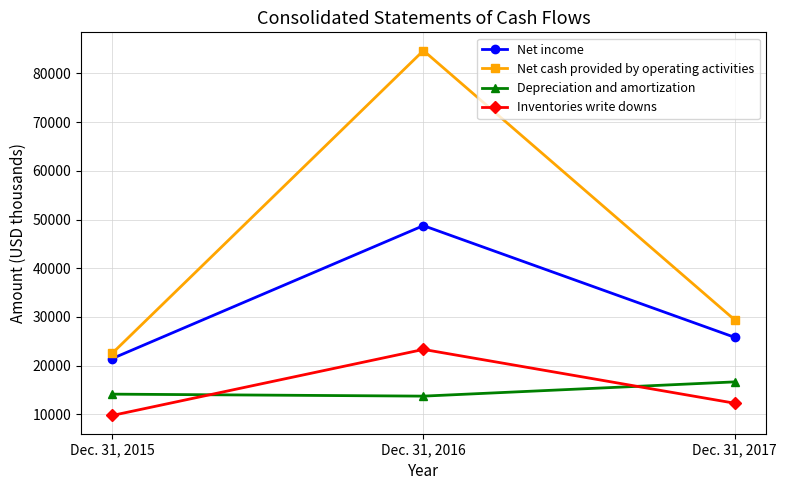

At which label does Net cash provided by operating activities reach its minimum?

Dec. 31, 2015